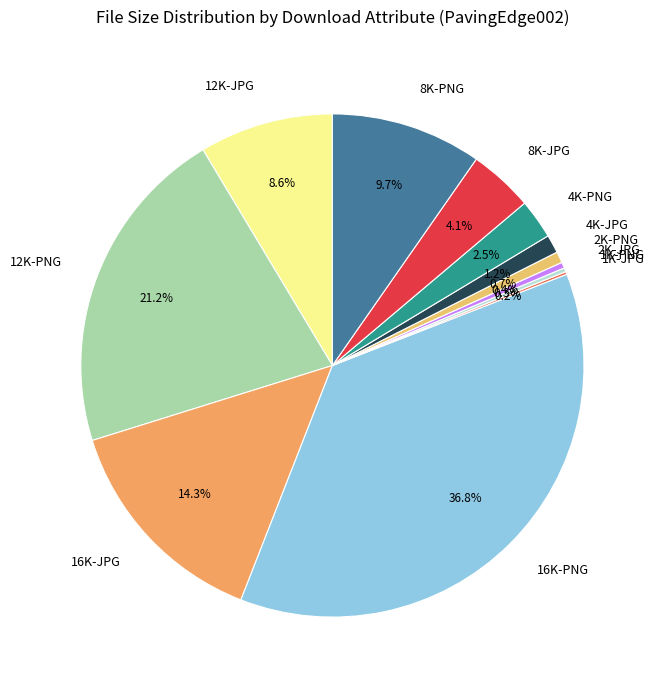

Does 12K-PNG account for over 50% of the chart?

No